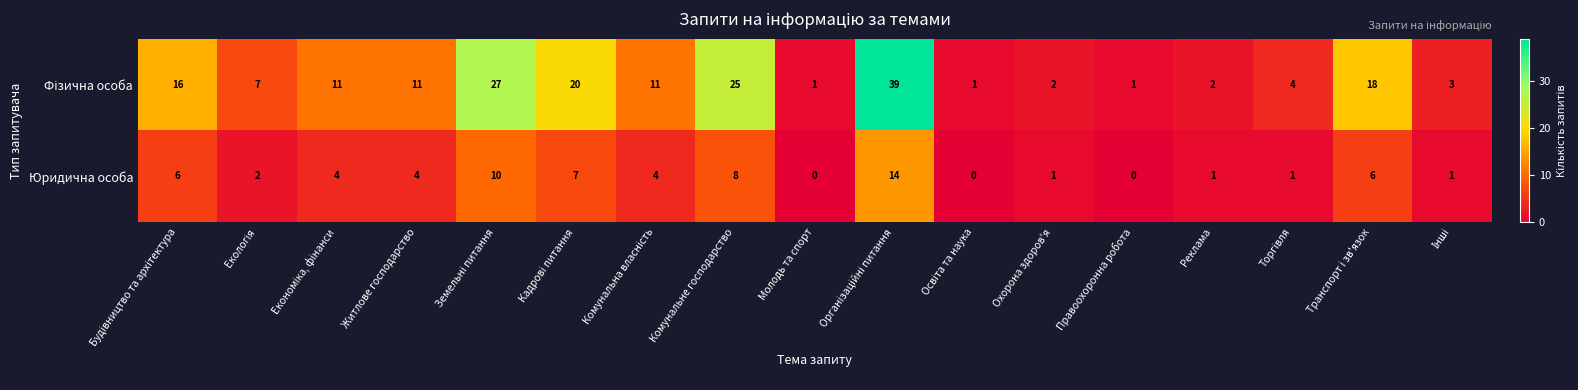

What is the maximum value shown in the chart?

39